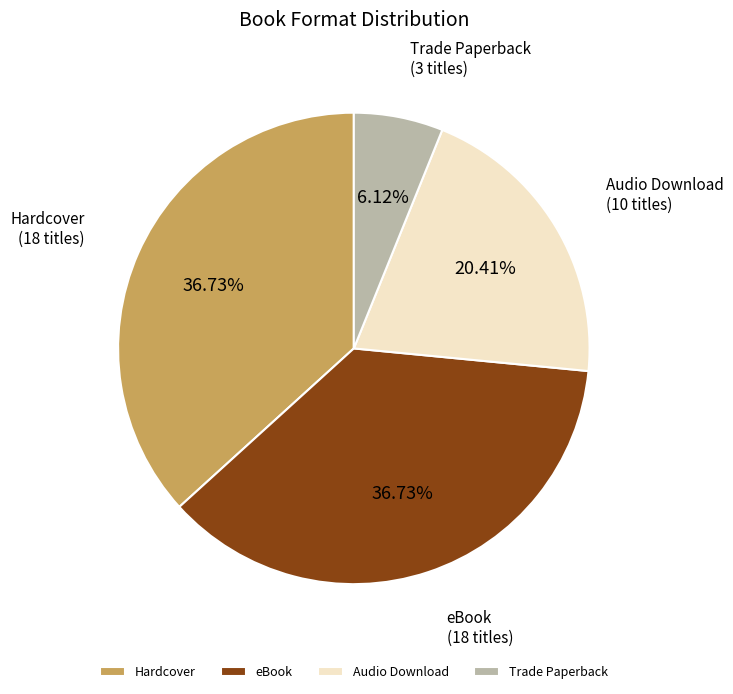

The Audio Download slice represents 35% of the pie. True or false?

False